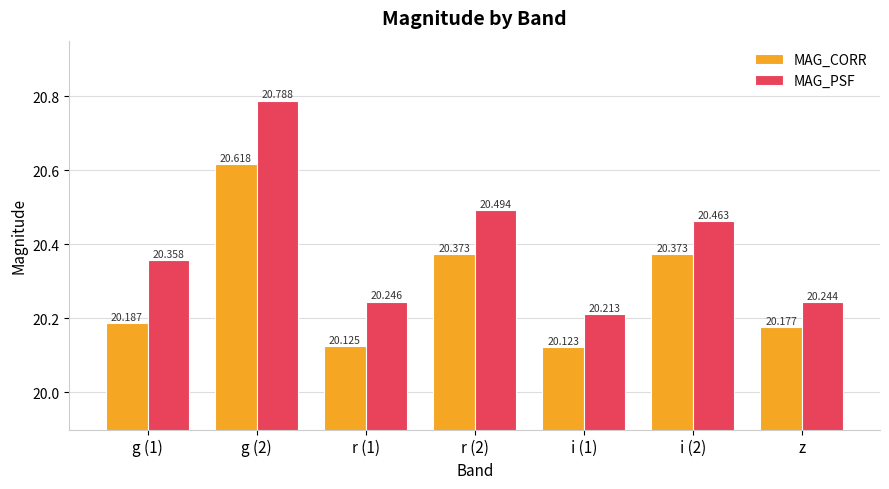

What is the difference between the highest and lowest values at r (1)?

0.1